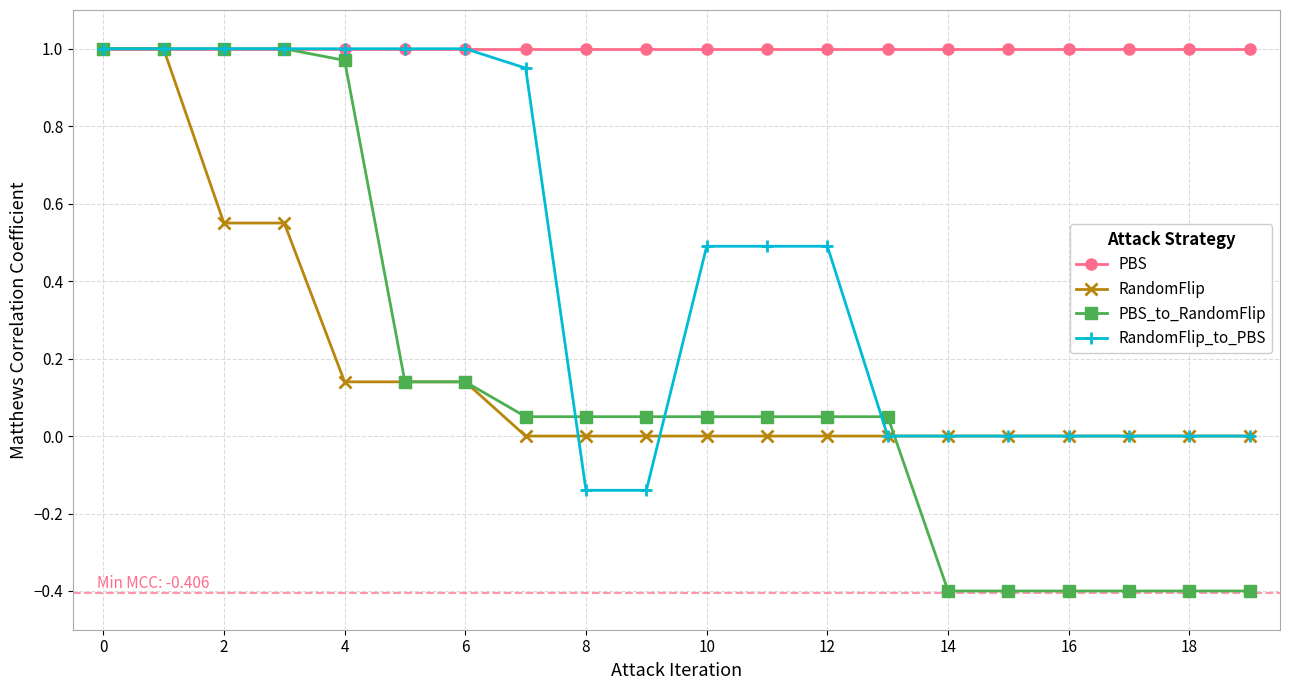

Which series has the largest total across all categories?

PBS